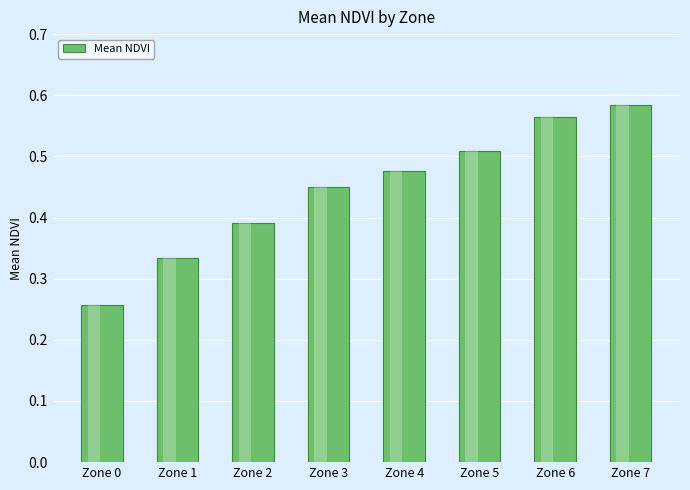

Which category has the highest value across all series?

Zone 7